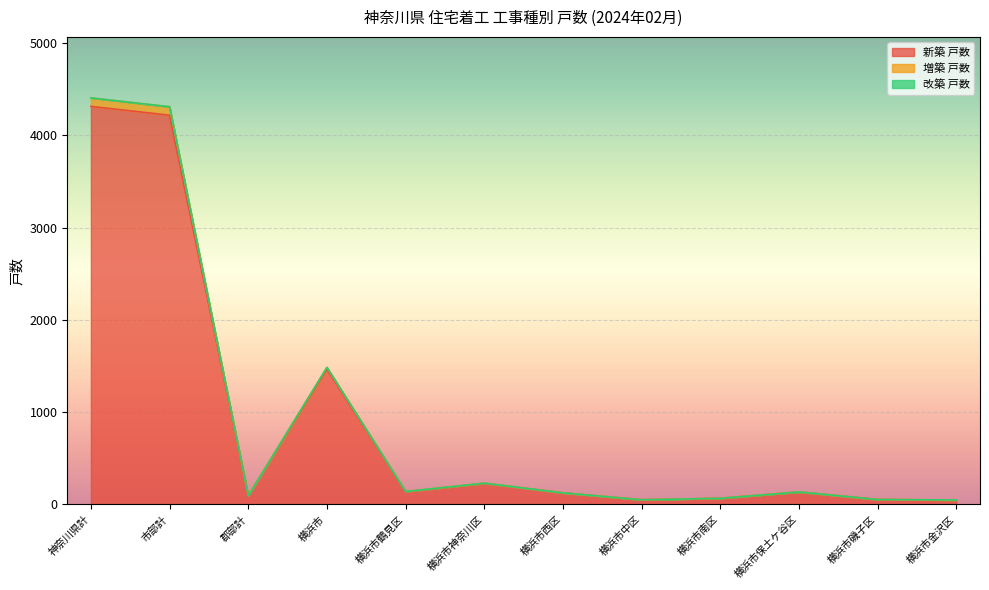

What is the value of the 新築 戸数 point at the 3rd from the left?

96